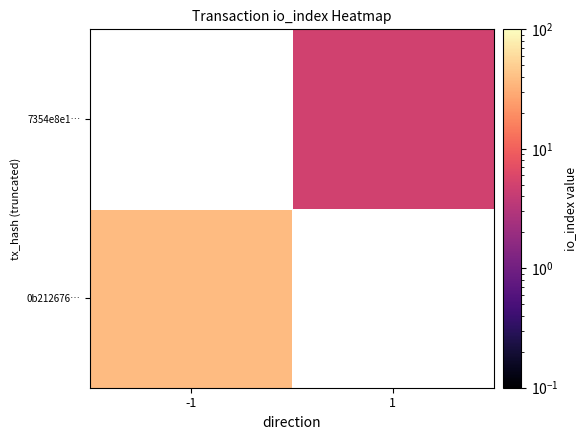

Rank the series by their maximum value, from highest to lowest.

0b212676…, 7354e8e1…